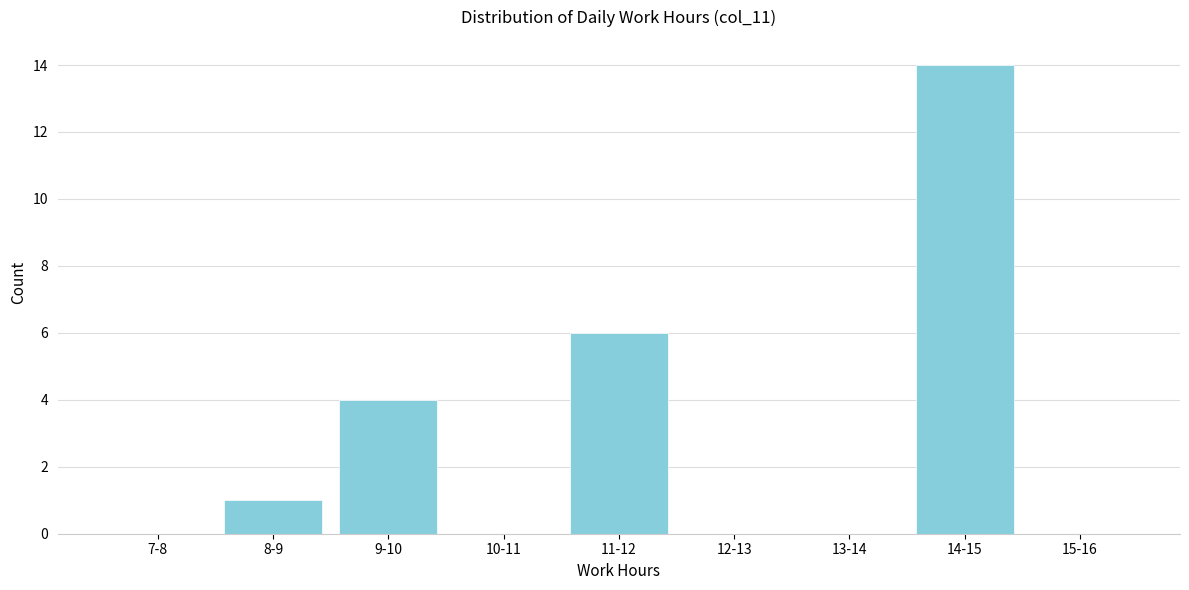

Reading right to left, list all the values displayed in this chart.

15-16=0	14-15=14	13-14=0	12-13=0	11-12=6	10-11=0	9-10=4	8-9=1	7-8=0